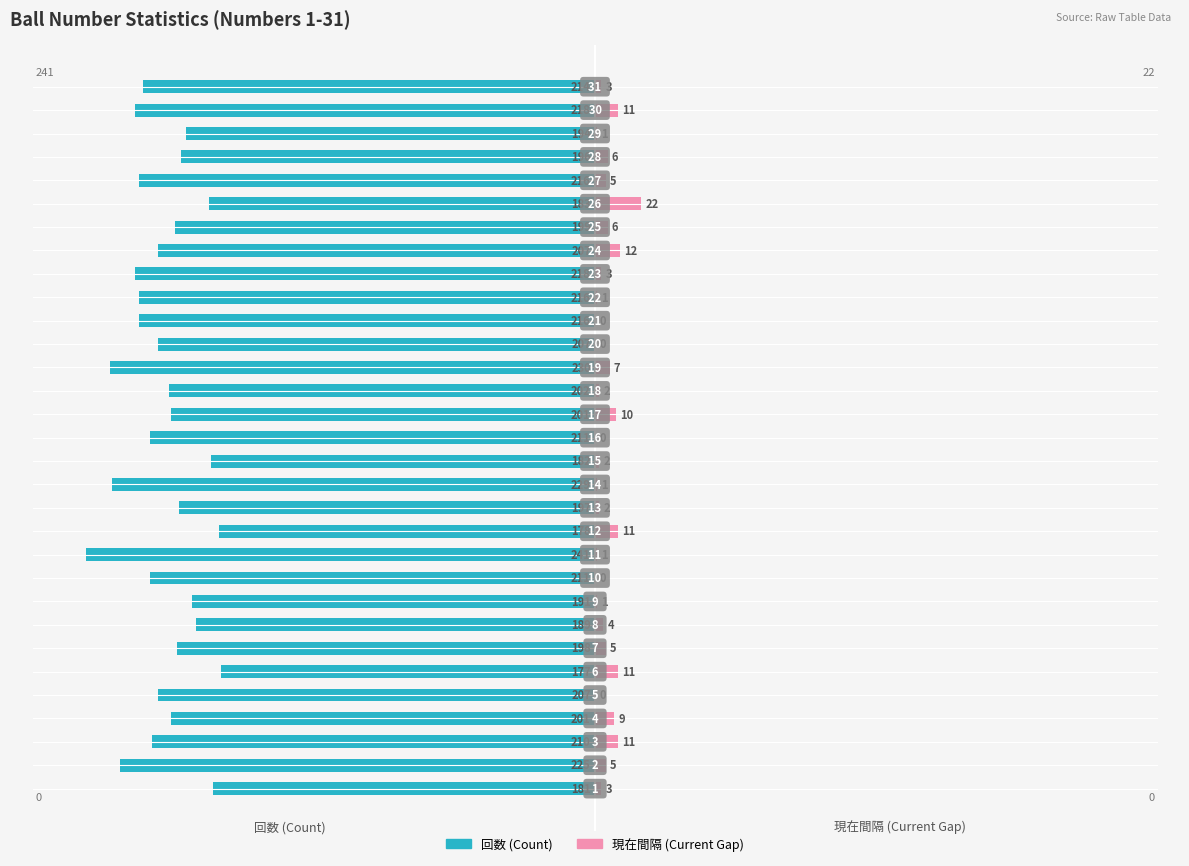

The 現在間隔 series shows 8 at 15. True or false?

False